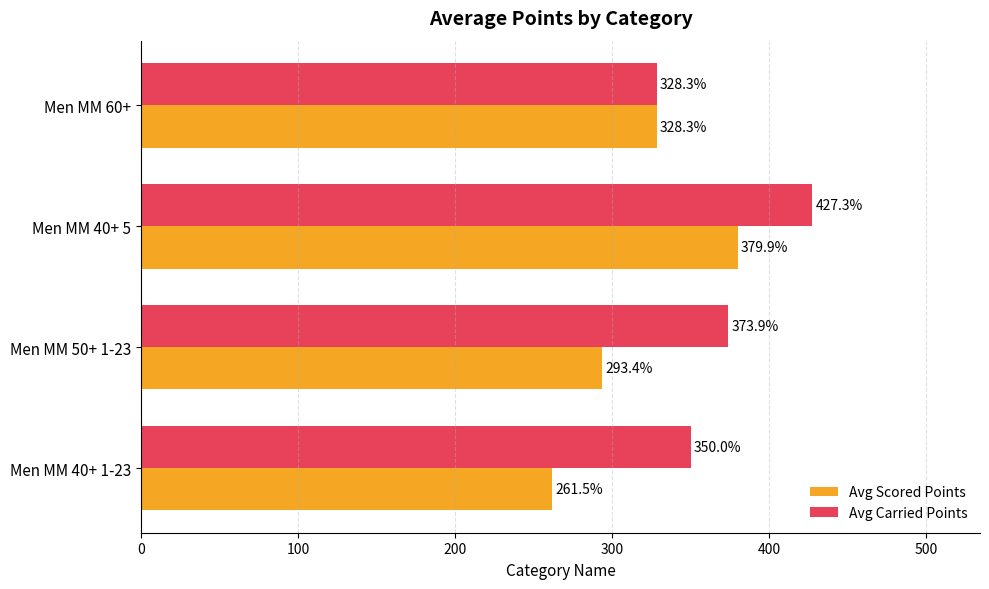

Count the number of data series in this chart.

2